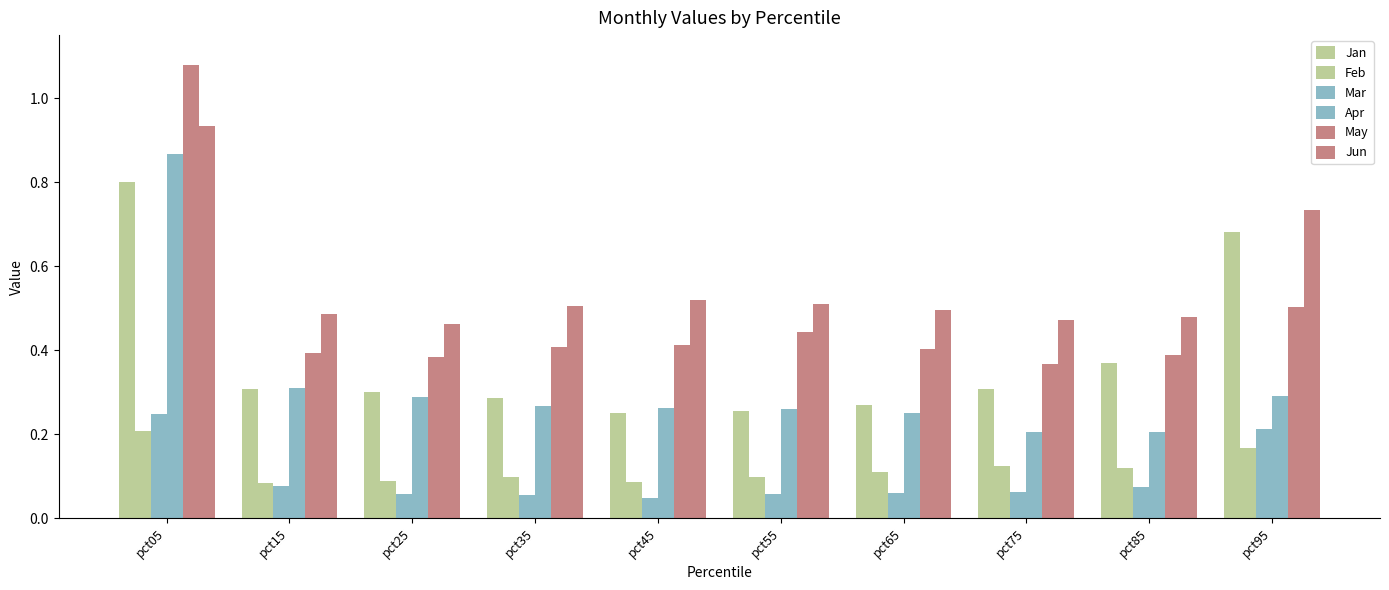

How many bars are there in each group?

6